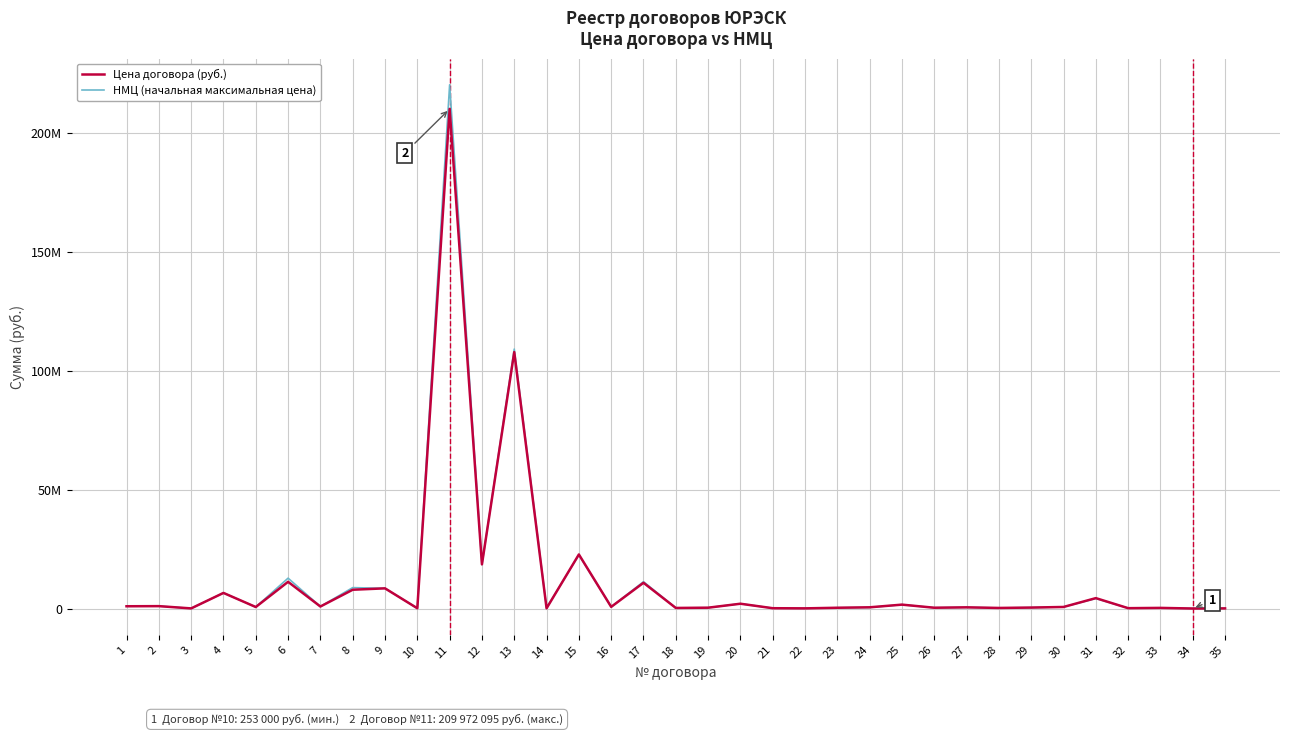

Is the value of Цена договора (руб.) at 32 greater than the value of НМЦ (начальная максимальная цена) at 29?

No